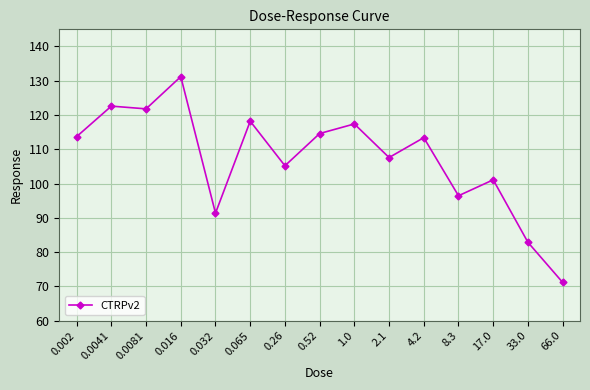

What is the difference between the maximum and second lowest values?

48.3